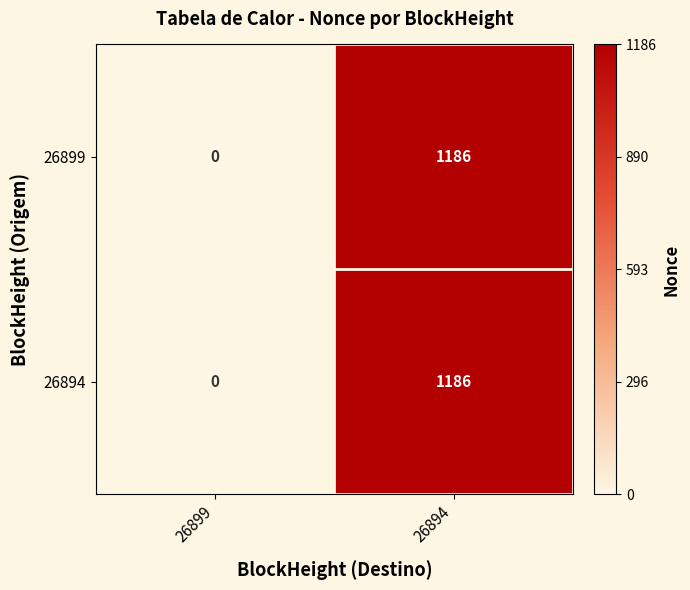

True or false: 26899 has a value of 1186 at 26894.

True